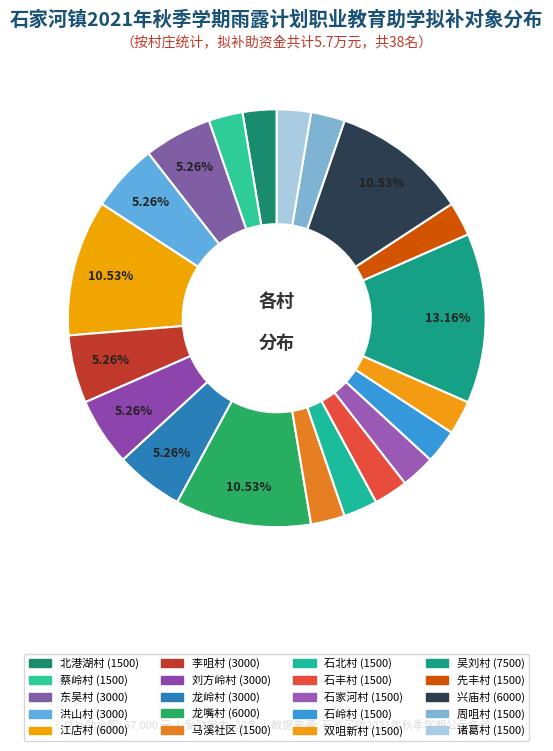

Which slice is the largest?

吴刘村